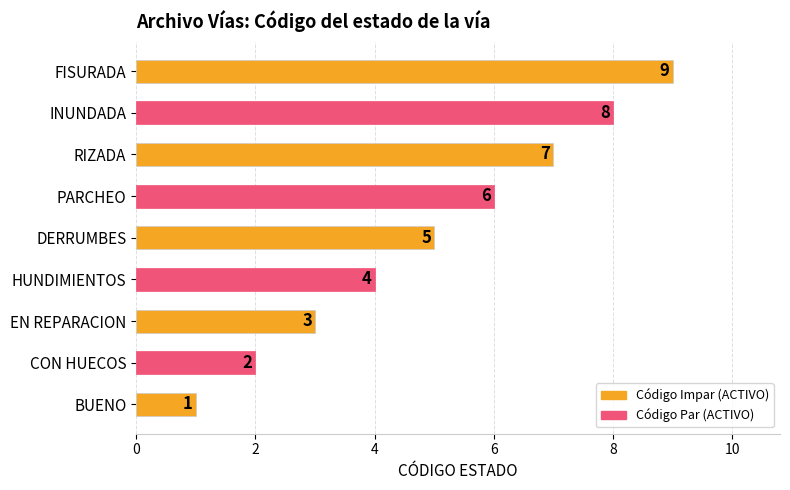

Rank the categories by value from highest to lowest.

FISURADA, INUNDADA, RIZADA, PARCHEO, DERRUMBES, HUNDIMIENTOS, EN REPARACION, CON HUECOS, BUENO